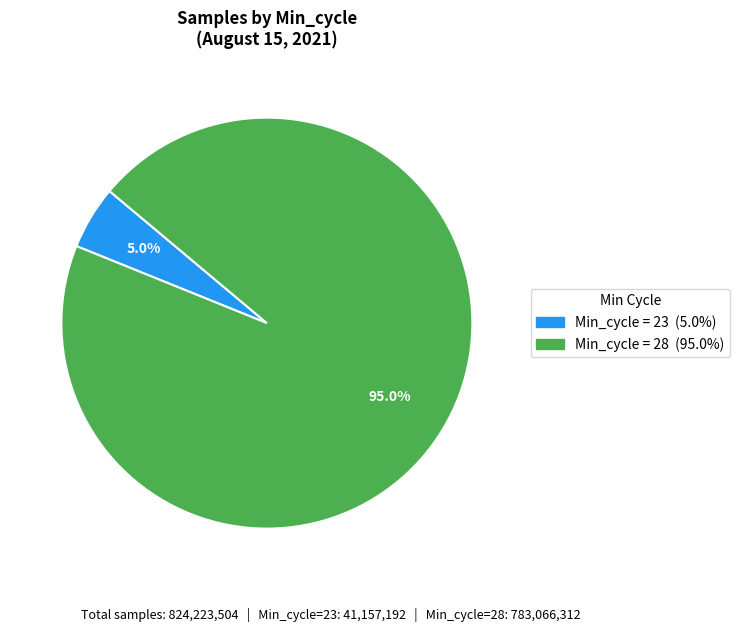

How many segments does this pie chart have?

2